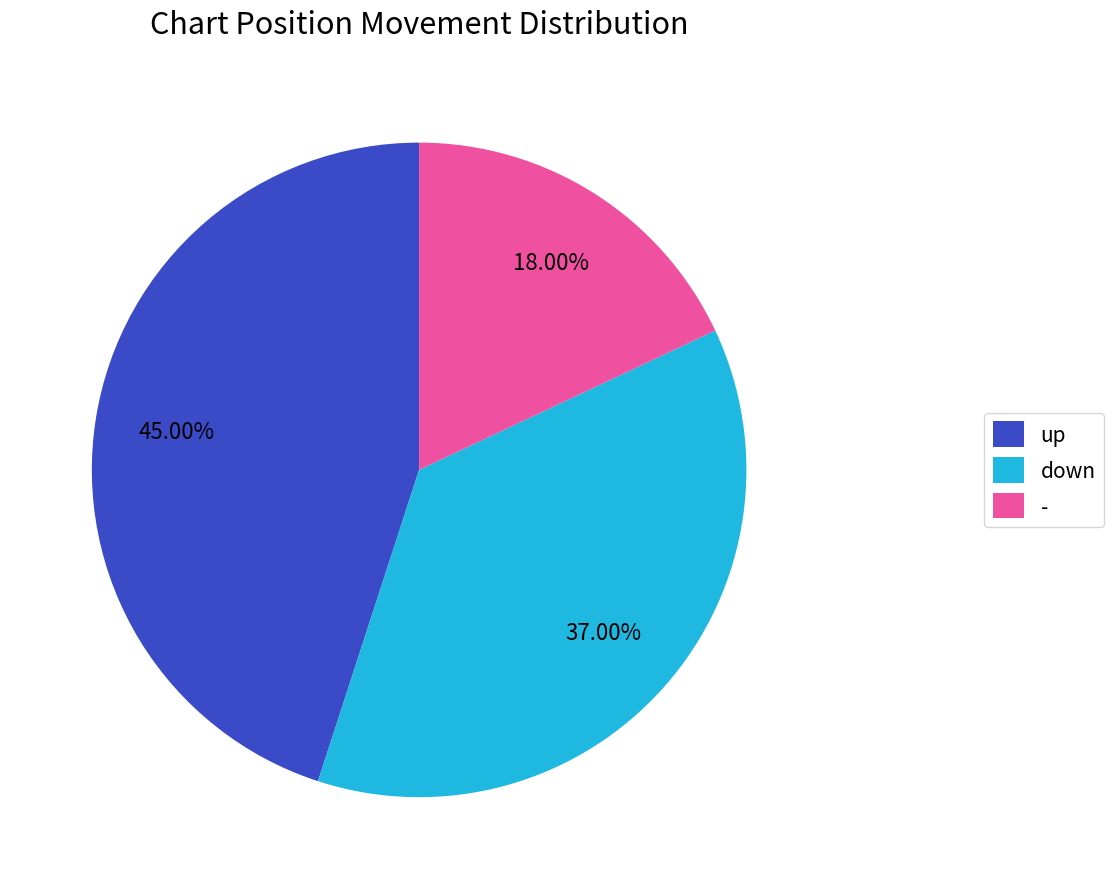

Rank the categories by value from lowest to highest.

-, down, up